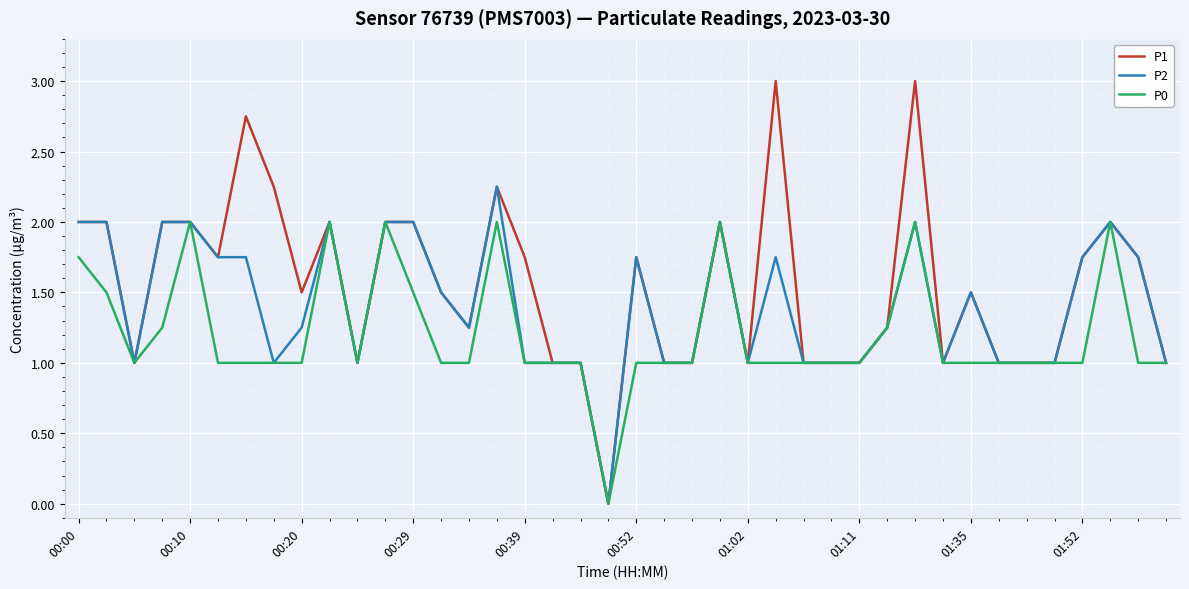

Which series has the widest spread of values?

P1